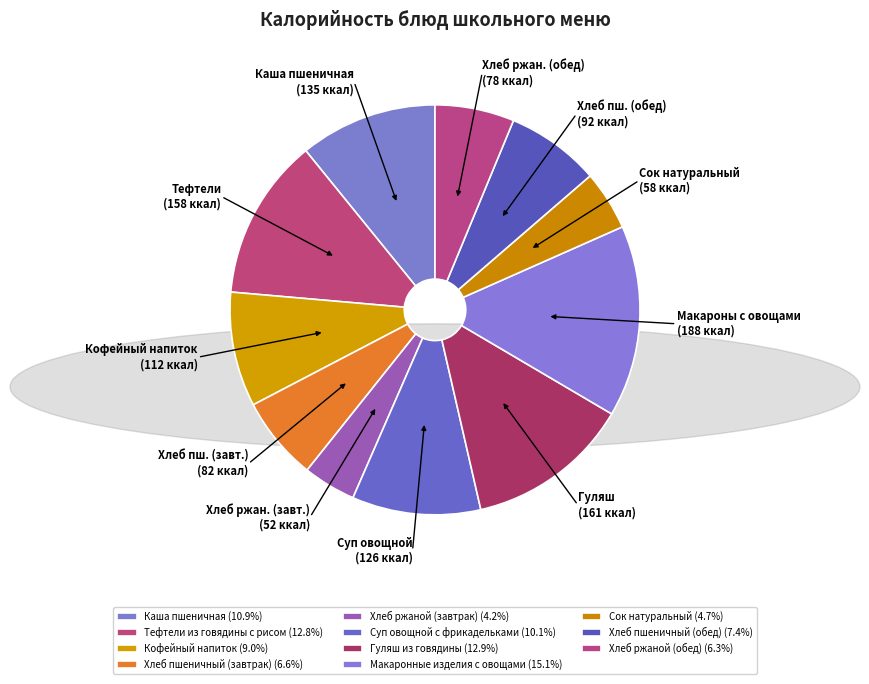

Rank the categories by value from highest to lowest.

Макаронные изделия с овощами, Гуляш из говядины, Тефтели из говядины с рисом, Каша пшеничная, Суп овощной с фрикадельками, Кофейный напиток, Хлеб пшеничный (обед), Хлеб пшеничный (завтрак), Хлеб ржаной (обед), Сок натуральный, Хлеб ржаной (завтрак)